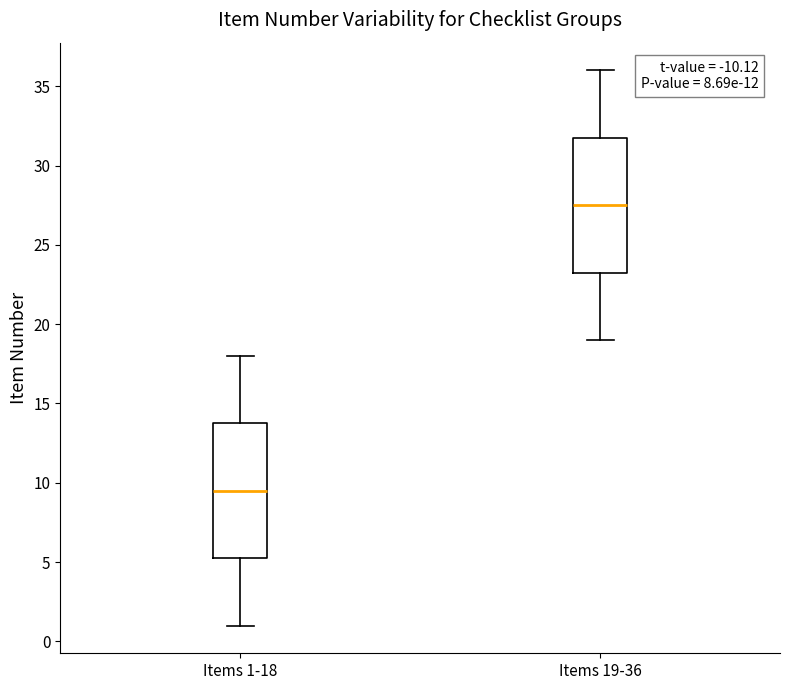

Reading left to right, read every box against the y-axis: the position of its median line, the range the box covers, and the ends of its whiskers. The values are not printed on the chart, so give them approximately, as read against the axis.

Items 1-18: median 9.5, box 5.5 to 14.0, whiskers 1.0 to 18.0
Items 19-36: median 27.5, box 23.5 to 32.0, whiskers 19.0 to 36.0